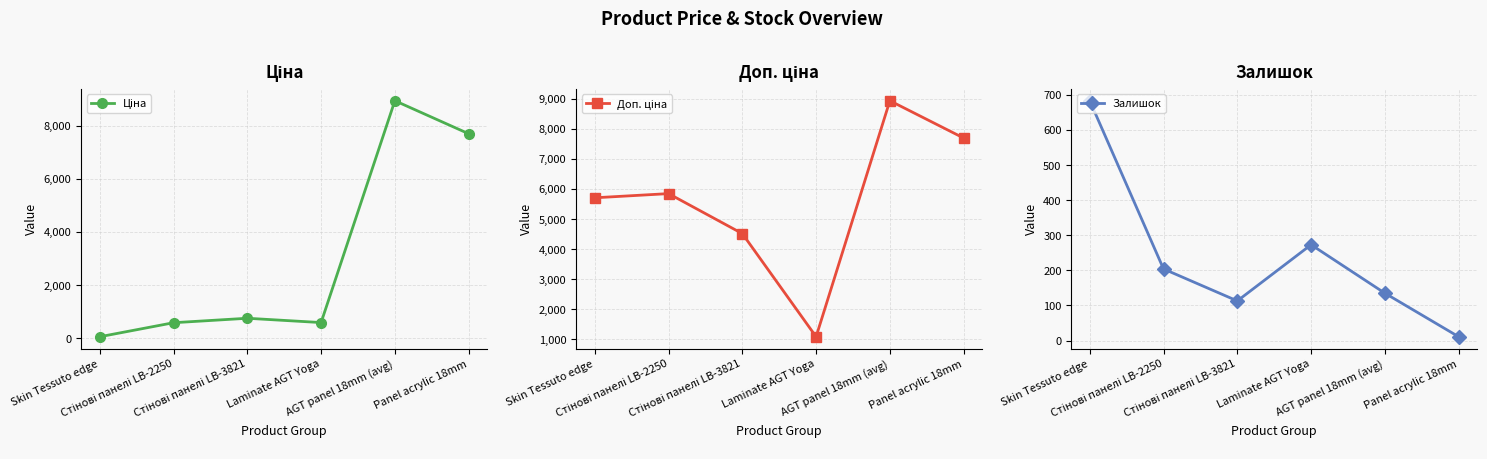

At which category does Ціна reach its first local peak?

Стінові панелі LB-3821